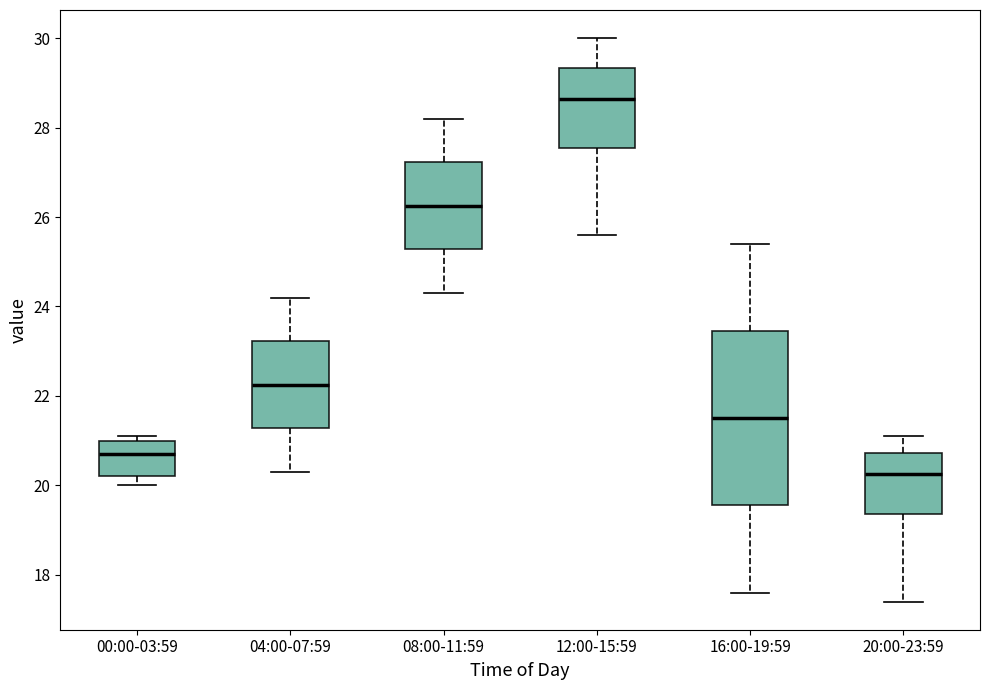

Reading left to right, transcribe this box plot: for each box, give where its median line is, the range the box spans, and where its two whiskers end, as read against the y-axis. The values are not printed on the chart, so give them approximately, as read against the axis.

00:00-03:59: median 20.8, box 20.2 to 21.0, whiskers 20.0 to 21.2
04:00-07:59: median 22.2, box 21.2 to 23.2, whiskers 20.4 to 24.2
08:00-11:59: median 26.2, box 25.2 to 27.2, whiskers 24.4 to 28.2
12:00-15:59: median 28.6, box 27.6 to 29.4, whiskers 25.6 to 30.0
16:00-19:59: median 21.6, box 19.6 to 23.4, whiskers 17.6 to 25.4
20:00-23:59: median 20.2, box 19.4 to 20.8, whiskers 17.4 to 21.2